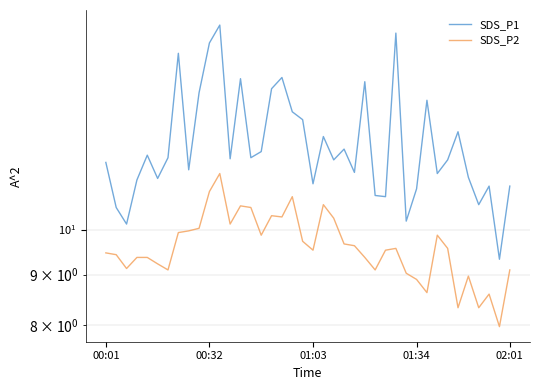

List the series in order of their overall mean, highest first.

SDS_P1, SDS_P2